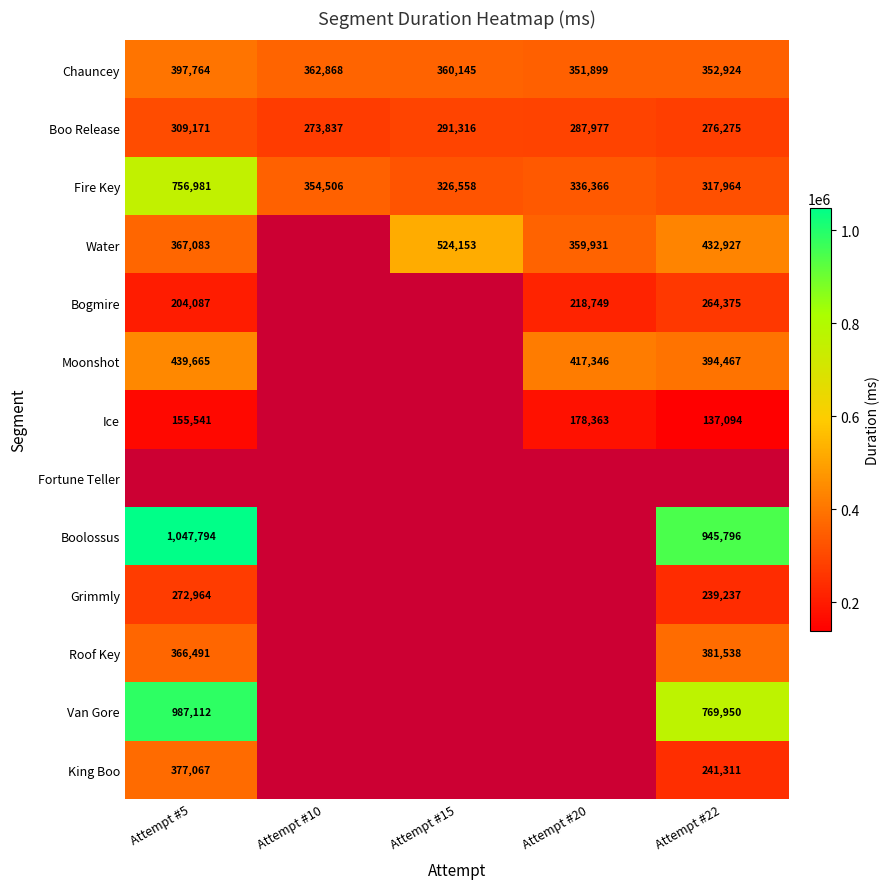

At how many categories does at least one series exceed 305749?

5